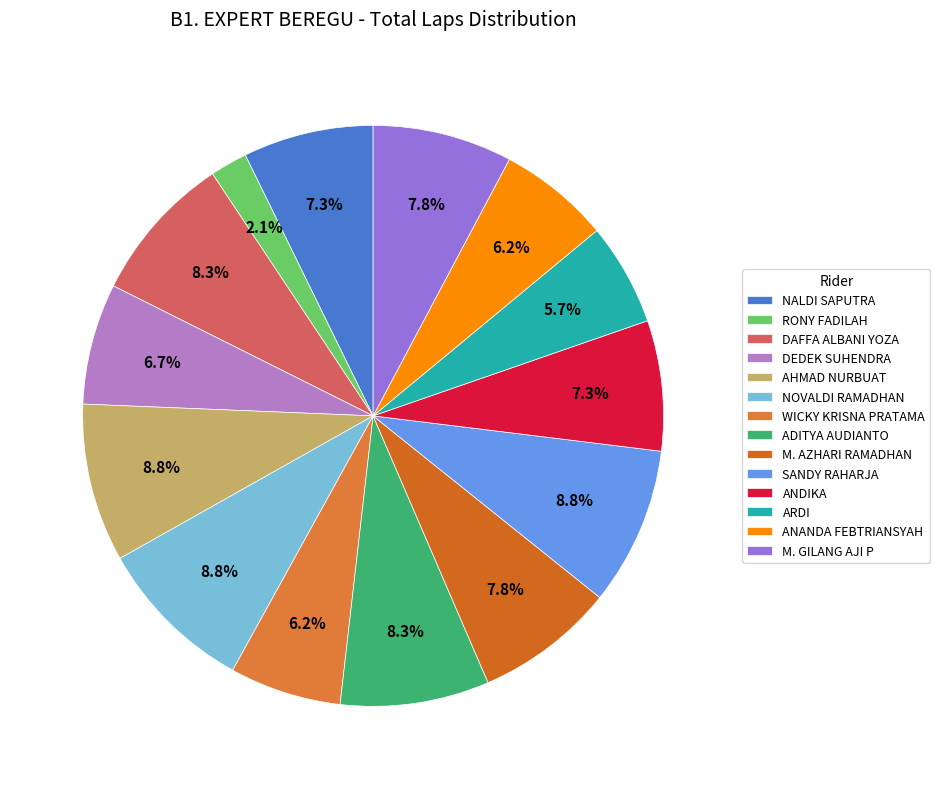

Is it true that M. AZHARI RAMADHAN is 8% of the pie?

True